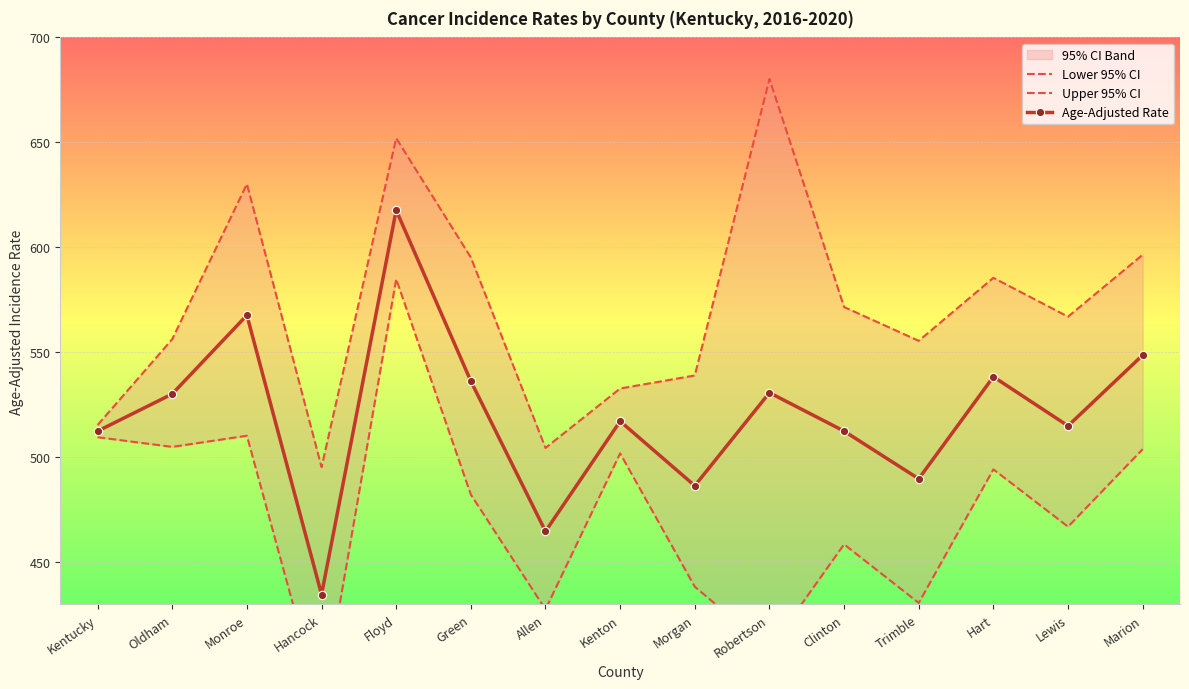

The value of Lower 95% CI at Kentucky is 248.8. True or false?

False